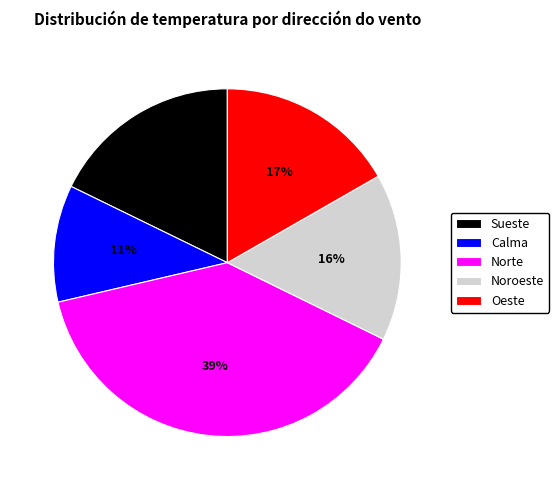

Which slice is the largest?

Norte